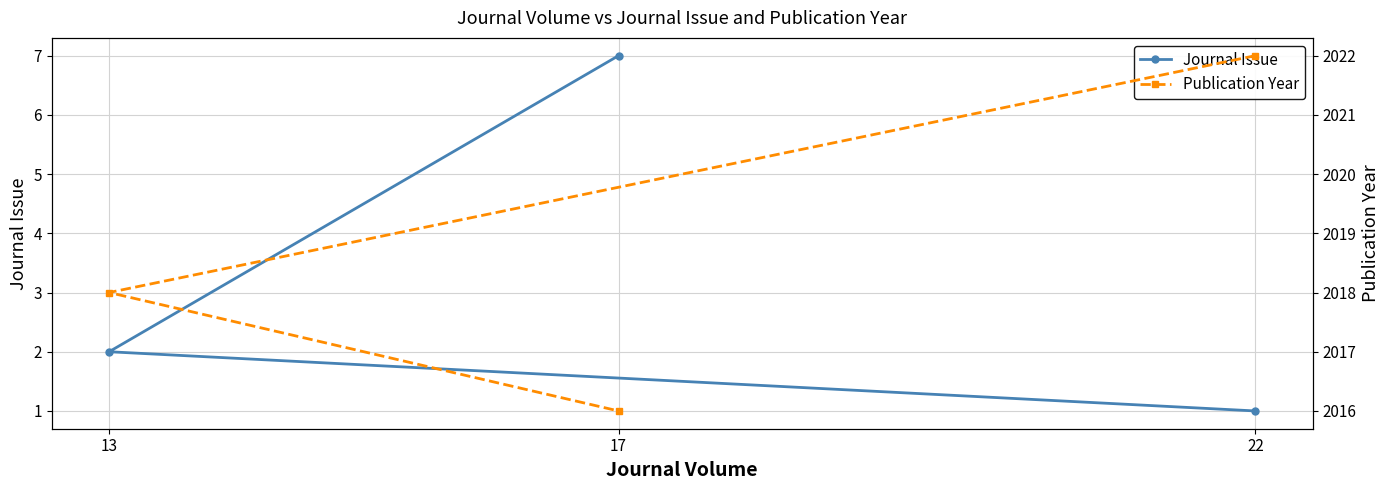

Which category has the lowest value in the Publication Year series?

17